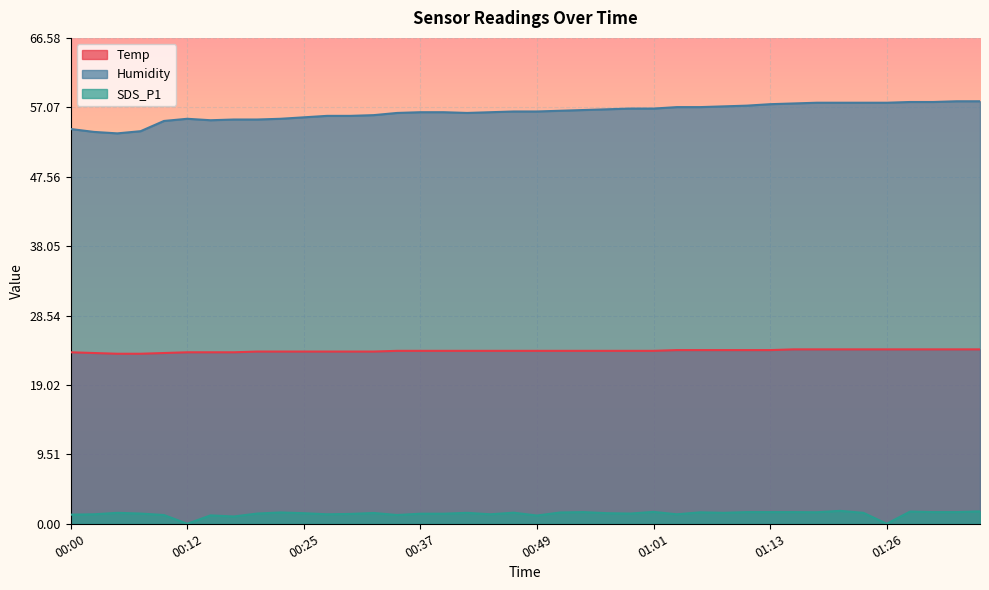

Reading right to left, what are all the values shown in this chart?

Temp: 01:36=23.9	01:33=23.9	01:31=23.9	01:28=23.9	01:26=23.9	01:23=23.9	01:21=23.9	01:18=23.9	01:16=23.9	01:13=23.8	01:11=23.8	01:09=23.8	01:06=23.8	01:04=23.8	01:01=23.7	00:59=23.7	00:56=23.7	00:54=23.7	00:51=23.7	00:49=23.7	00:47=23.7	00:44=23.7	00:42=23.7	00:39=23.7	00:37=23.7	00:34=23.7	00:32=23.6	00:30=23.6	00:27=23.6	00:25=23.6	00:22=23.6	00:20=23.6	00:17=23.5	00:15=23.5	00:12=23.5	00:10=23.4	00:07=23.3	00:05=23.3	00:03=23.4	00:00=23.5
Humidity: 01:36=57.9	01:33=57.9	01:31=57.8	01:28=57.8	01:26=57.7	01:23=57.7	01:21=57.7	01:18=57.7	01:16=57.6	01:13=57.5	01:11=57.3	01:09=57.2	01:06=57.1	01:04=57.1	01:01=56.9	00:59=56.9	00:56=56.8	00:54=56.7	00:51=56.6	00:49=56.5	00:47=56.5	00:44=56.4	00:42=56.3	00:39=56.4	00:37=56.4	00:34=56.3	00:32=56.0	00:30=55.9	00:27=55.9	00:25=55.7	00:22=55.5	00:20=55.4	00:17=55.4	00:15=55.3	00:12=55.5	00:10=55.2	00:07=53.8	00:05=53.5	00:03=53.7	00:00=54.1
SDS_P1: 01:36=1.7	01:33=1.6	01:31=1.6	01:28=1.7	01:26=0.0	01:23=1.5	01:21=1.8	01:18=1.6	01:16=1.6	01:13=1.6	01:11=1.6	01:09=1.5	01:06=1.6	01:04=1.3	01:01=1.6	00:59=1.4	00:56=1.4	00:54=1.6	00:51=1.6	00:49=1.1	00:47=1.5	00:44=1.3	00:42=1.5	00:39=1.4	00:37=1.4	00:34=1.2	00:32=1.5	00:30=1.4	00:27=1.3	00:25=1.4	00:22=1.6	00:20=1.4	00:17=1.0	00:15=1.1	00:12=0.0	00:10=1.2	00:07=1.4	00:05=1.5	00:03=1.3	00:00=1.2